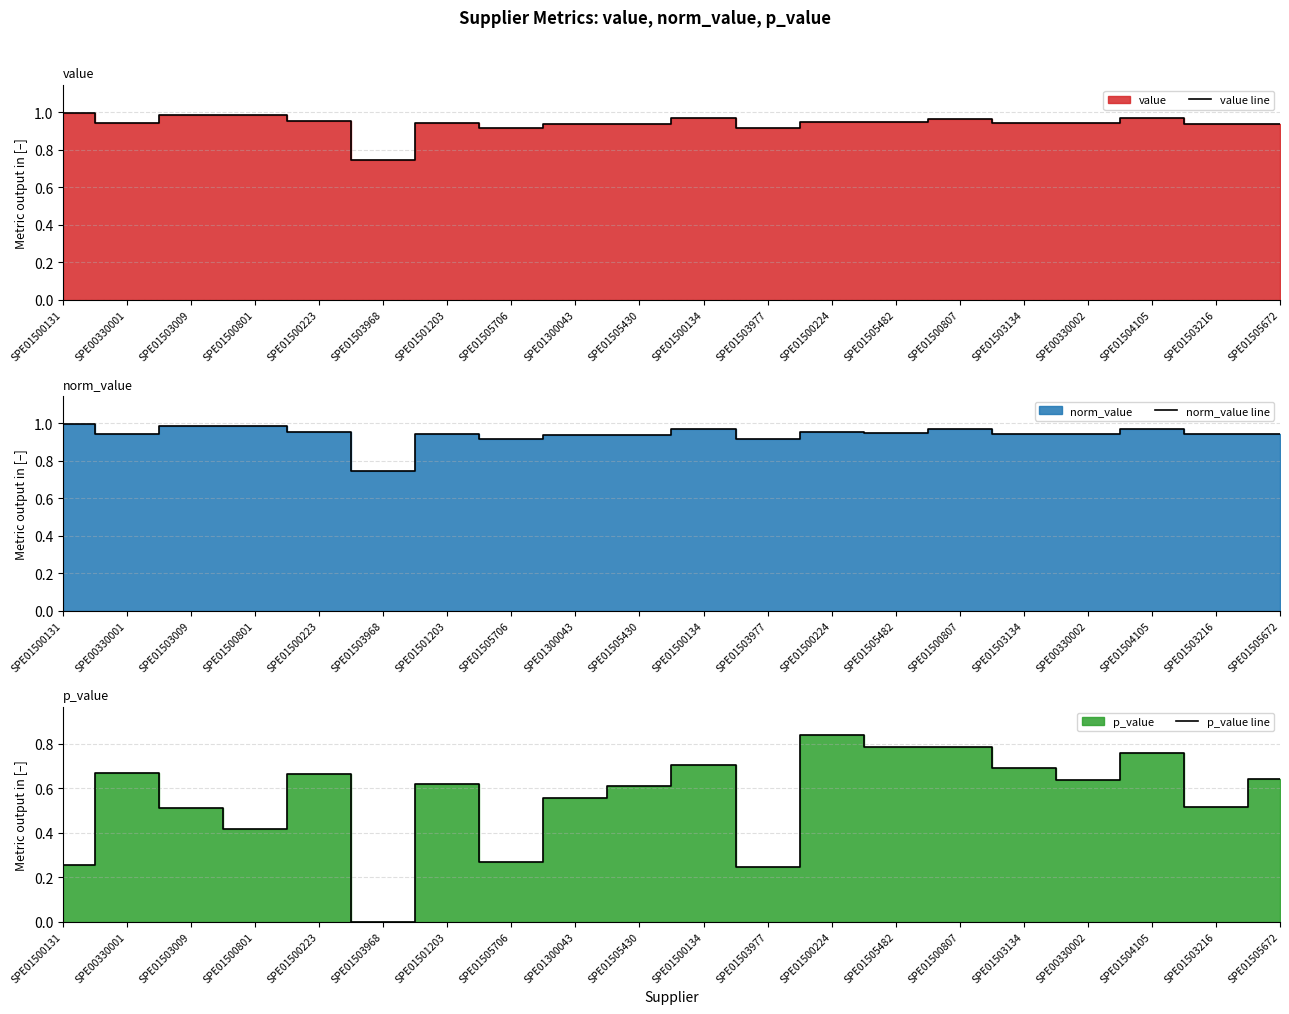

Reading left to right, transcribe all the data shown in this chart.

value line: SPE01500131=1.0	SPE00330001=0.9	SPE01503009=1.0	SPE01500801=1.0	SPE01500223=1.0	SPE01503968=0.7	SPE01501203=0.9	SPE01505706=0.9	SPE01300043=0.9	SPE01505430=0.9	SPE01500134=1.0	SPE01503977=0.9	SPE01500224=0.9	SPE01505482=0.9	SPE01500807=1.0	SPE01503134=0.9	SPE00330002=0.9	SPE01504105=1.0	SPE01503216=0.9	SPE01505672=0.9
norm_value line: SPE01500131=1.0	SPE00330001=0.9	SPE01503009=1.0	SPE01500801=1.0	SPE01500223=1.0	SPE01503968=0.7	SPE01501203=0.9	SPE01505706=0.9	SPE01300043=0.9	SPE01505430=0.9	SPE01500134=1.0	SPE01503977=0.9	SPE01500224=0.9	SPE01505482=0.9	SPE01500807=1.0	SPE01503134=0.9	SPE00330002=0.9	SPE01504105=1.0	SPE01503216=0.9	SPE01505672=0.9
p_value line: SPE01500131=0.3	SPE00330001=0.7	SPE01503009=0.5	SPE01500801=0.4	SPE01500223=0.7	SPE01503968=0.0	SPE01501203=0.6	SPE01505706=0.3	SPE01300043=0.6	SPE01505430=0.6	SPE01500134=0.7	SPE01503977=0.2	SPE01500224=0.8	SPE01505482=0.8	SPE01500807=0.8	SPE01503134=0.7	SPE00330002=0.6	SPE01504105=0.8	SPE01503216=0.5	SPE01505672=0.6